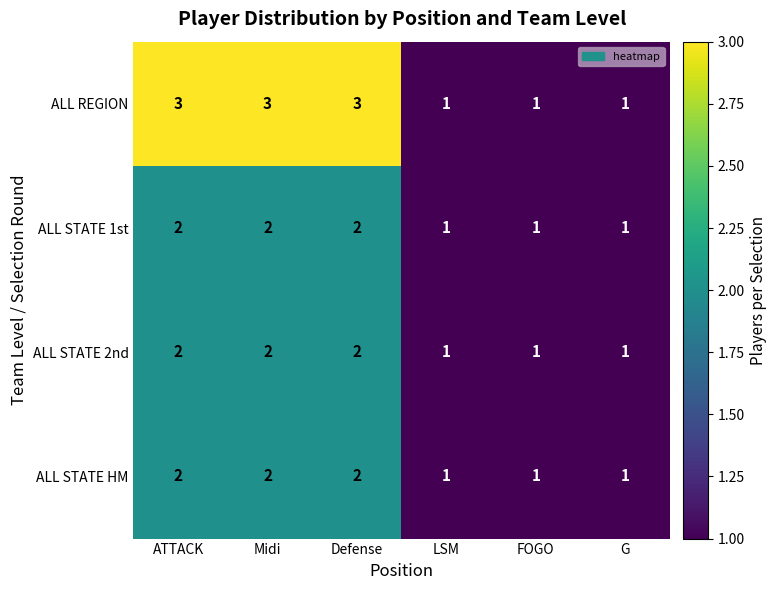

Reading right to left, extract all data points from this chart.

ALL REGION: G=1	FOGO=1	LSM=1	Defense=3	Midi=3	ATTACK=3
ALL STATE 1st: G=1	FOGO=1	LSM=1	Defense=2	Midi=2	ATTACK=2
ALL STATE 2nd: G=1	FOGO=1	LSM=1	Defense=2	Midi=2	ATTACK=2
ALL STATE HM: G=1	FOGO=1	LSM=1	Defense=2	Midi=2	ATTACK=2